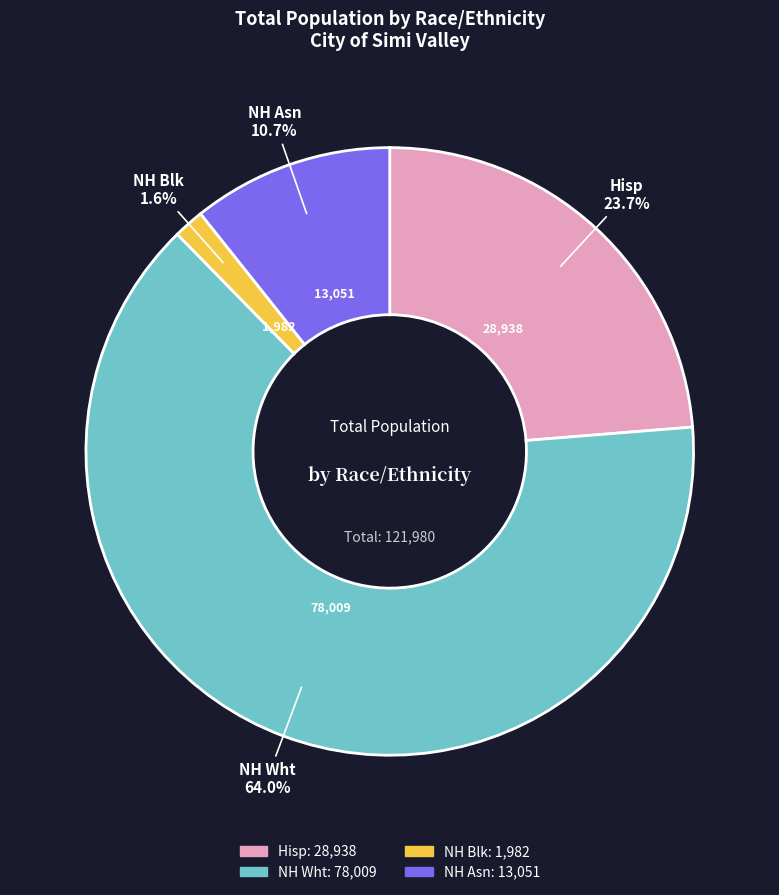

Is the sum of NH Wht and NH Asn greater than half?

Yes